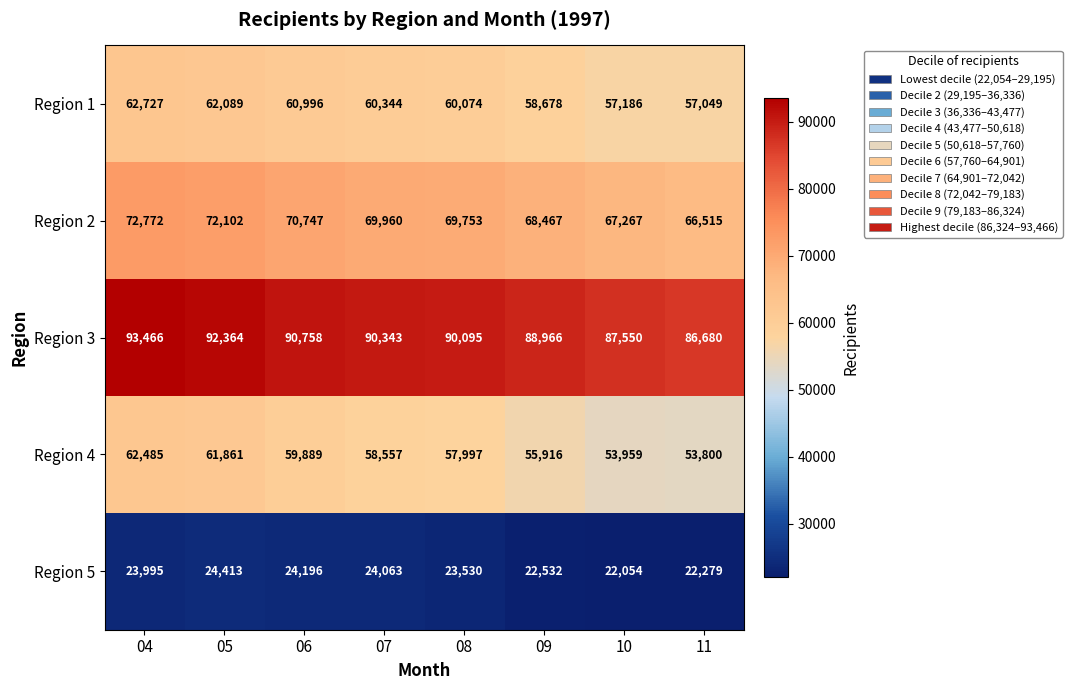

Read the Region 5 value at 05, to the nearest 50.

24400